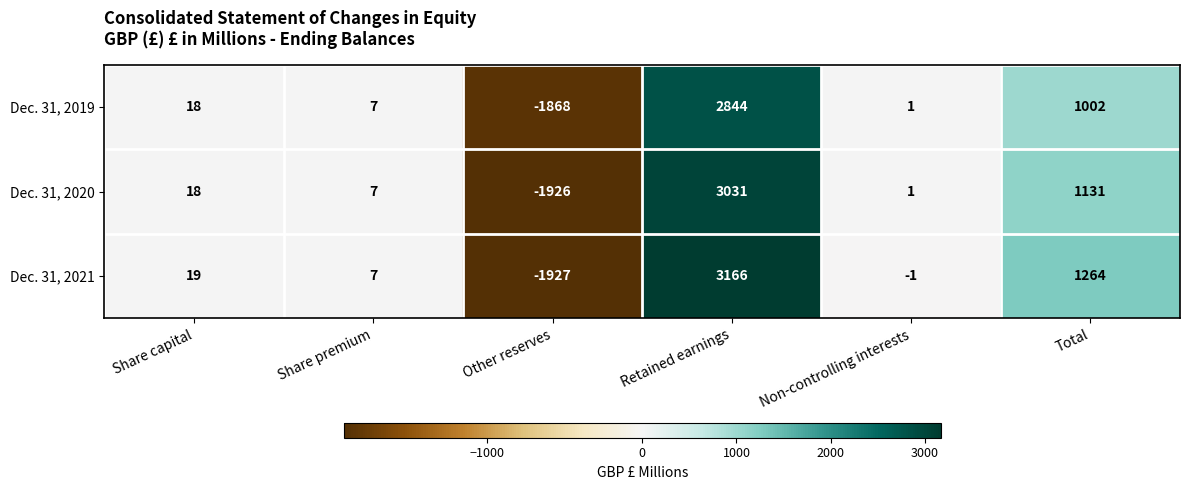

What is the greatest value displayed?

3166